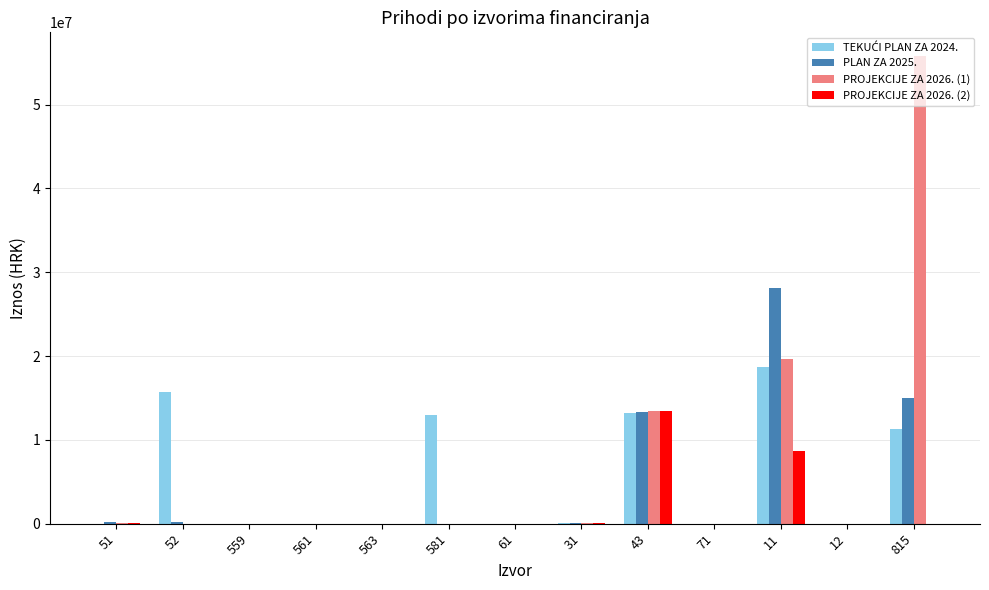

The value of PLAN ZA 2025. at 43 is 20092684.2. True or false?

False